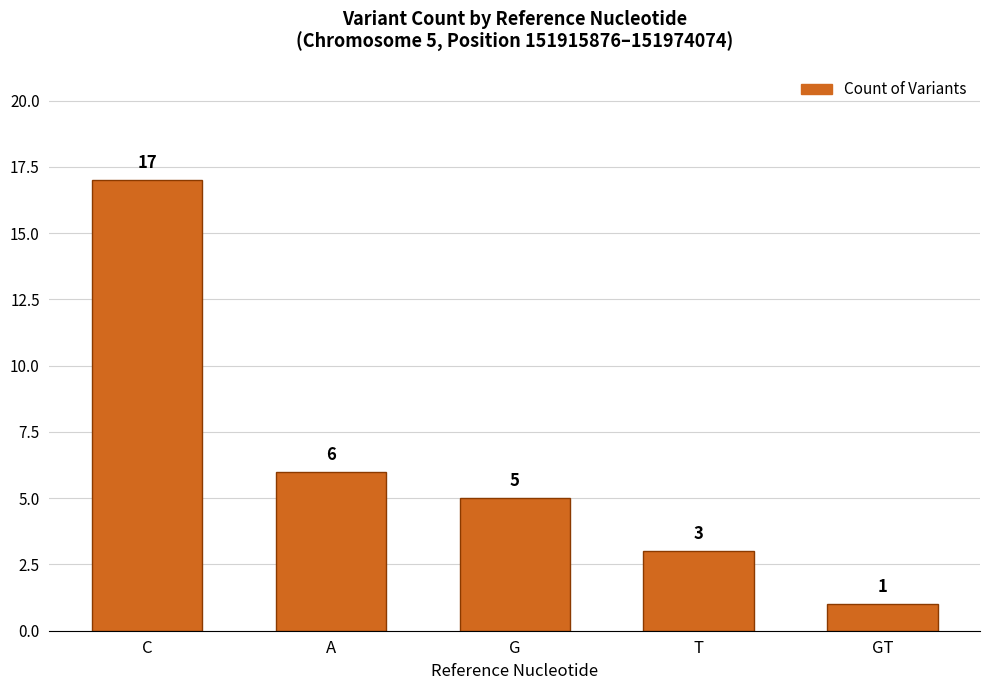

What is the change in value from A to G?

-1